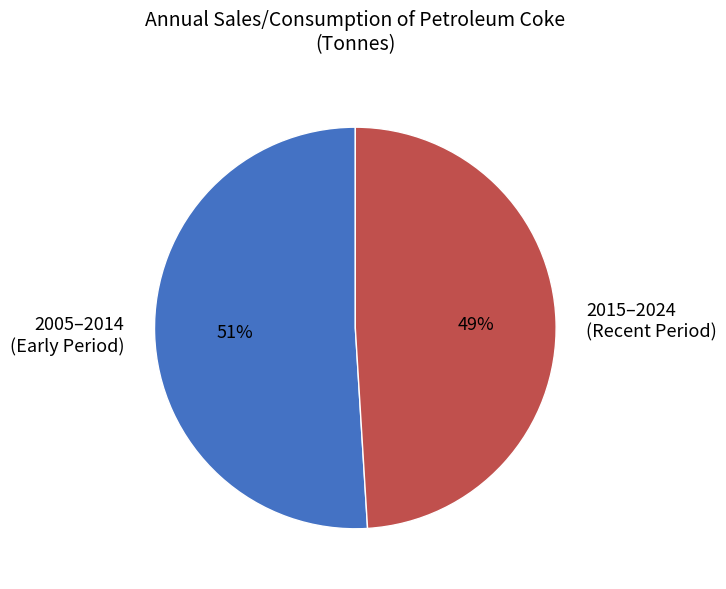

Rank the categories by value from highest to lowest.

2005–2014 (Early Period), 2015–2024 (Recent Period)